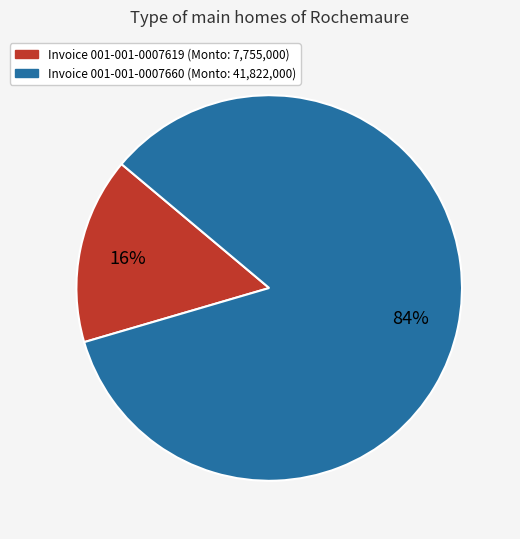

To the nearest percent, what is the average slice percentage?

50%